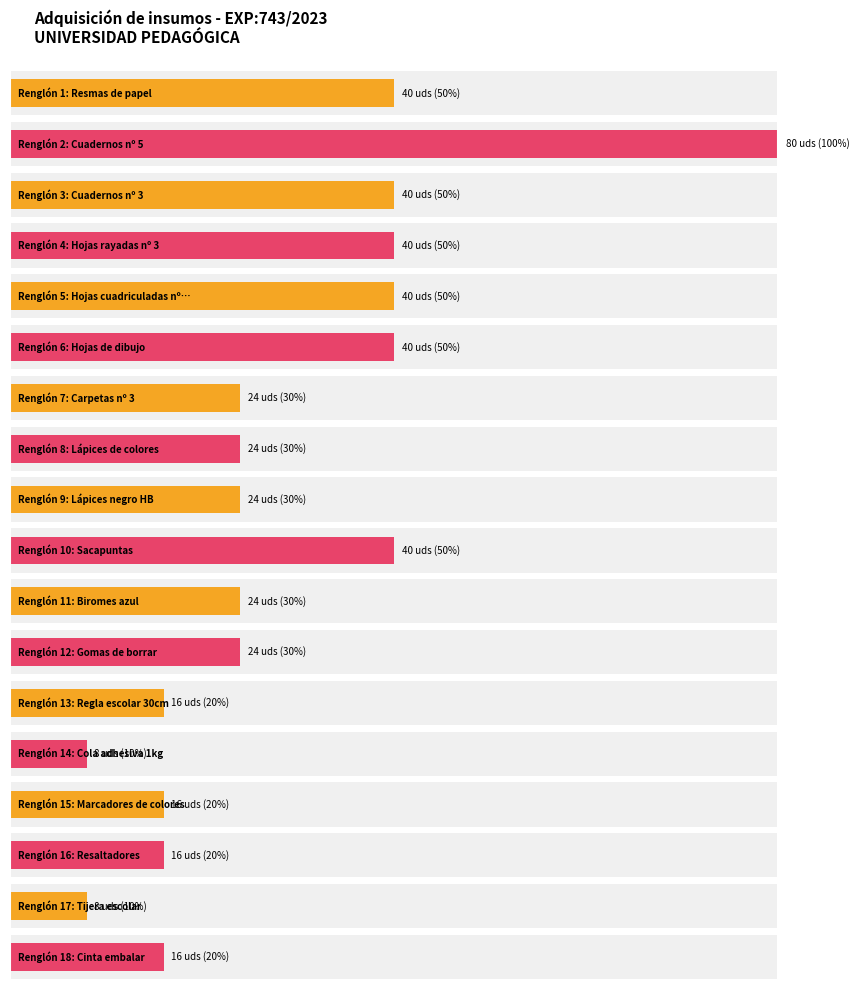

At which category does the chart reach its minimum across all series?

14